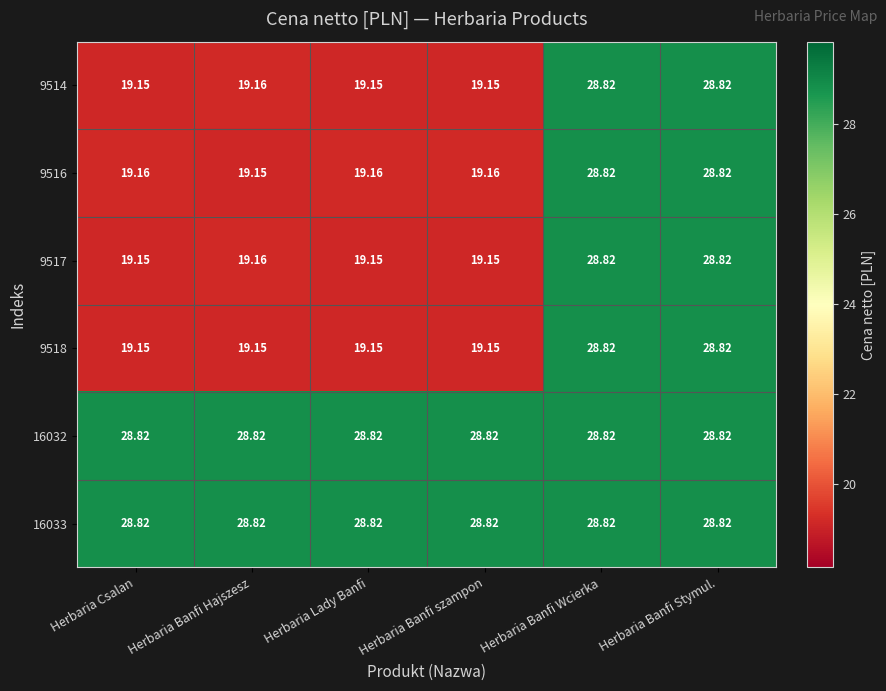

At which label is 9514 closest to 23?

Herbaria Banfi Hajszesz